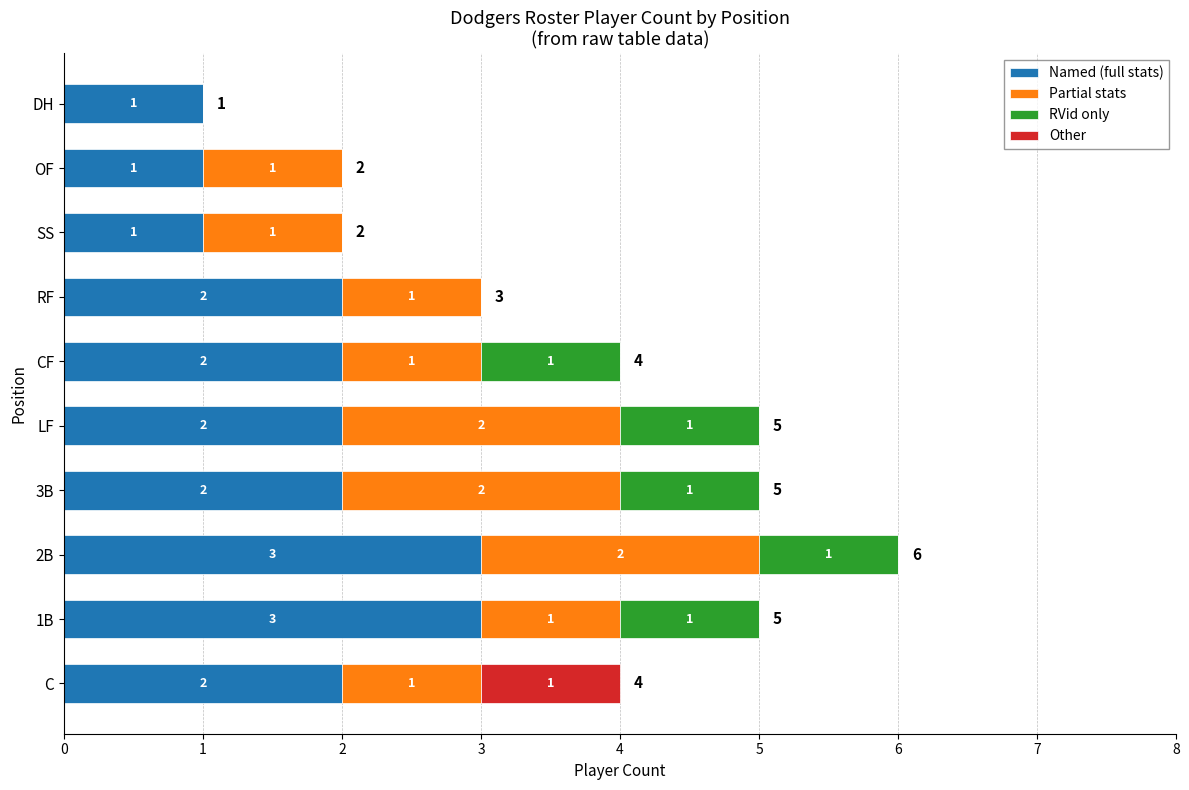

At which category is the sum across all series the highest?

2B